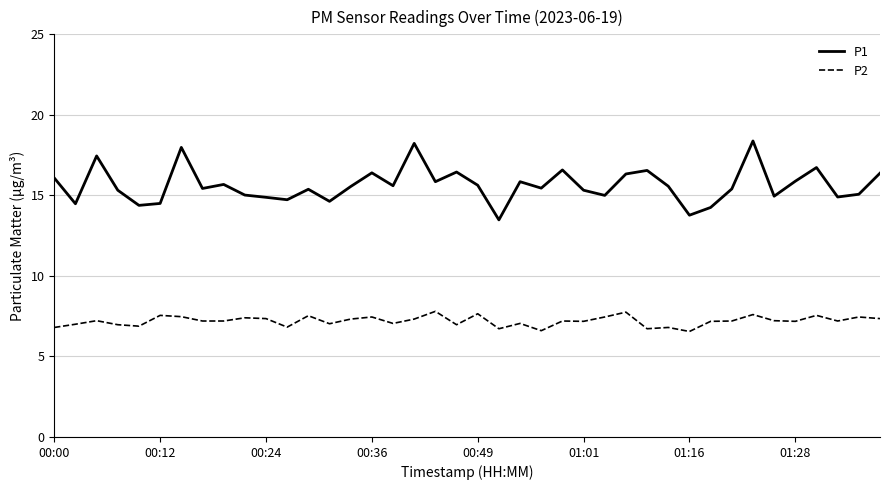

Which series has the largest total across all categories?

P1